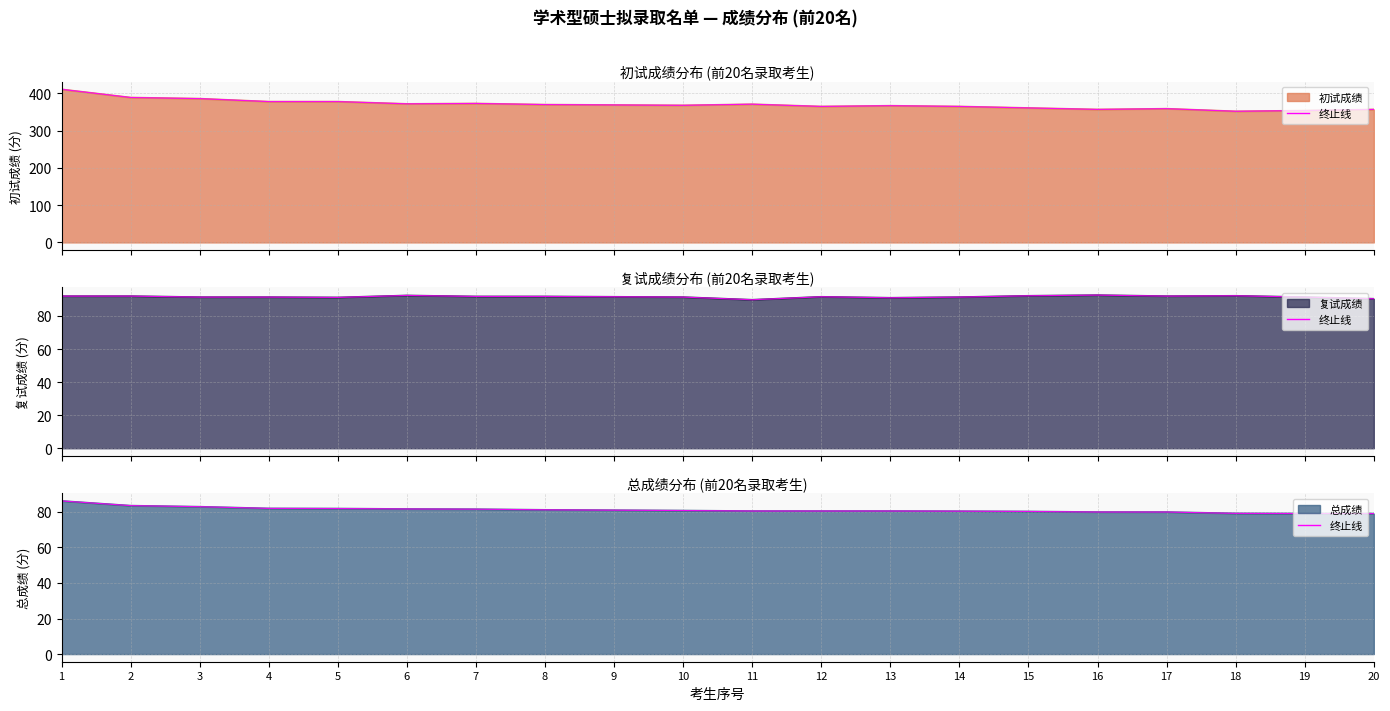

True or false: the data shows 25.1 at 8.

False